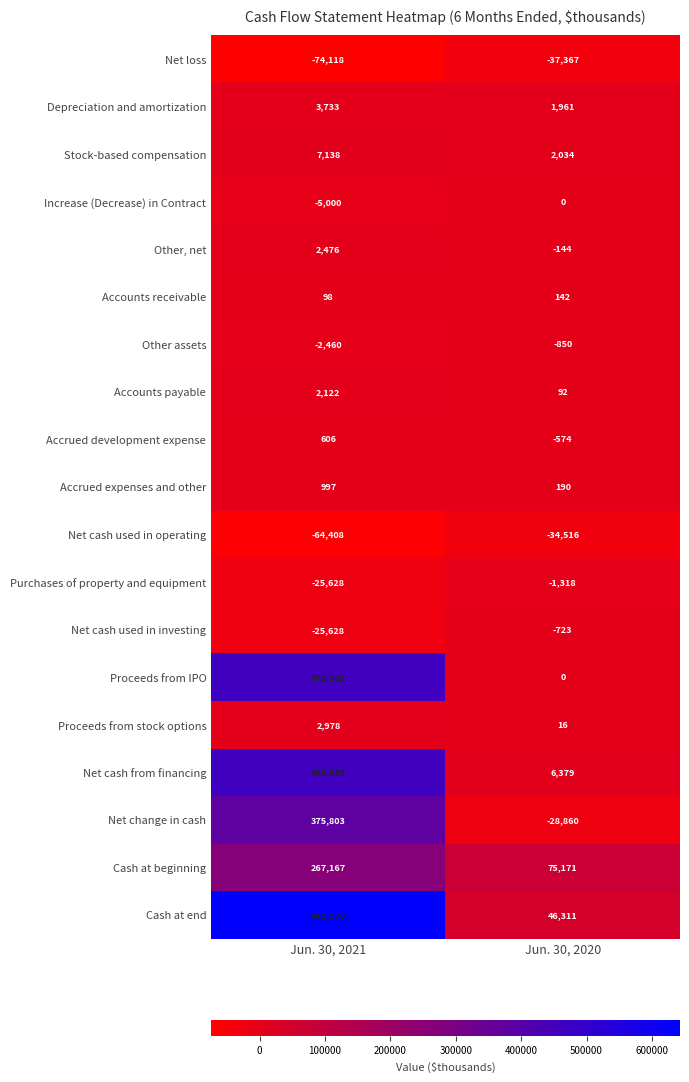

List the series in order of their peak value, highest first.

Cash at end, Net cash from financing, Proceeds from IPO, Net change in cash, Cash at beginning, Stock-based compensation, Depreciation and amortization, Proceeds from stock options, Other, net, Accounts payable, Accrued expenses and other, Accrued development expense, Accounts receivable, Increase (Decrease) in Contract, Net cash used in investing, Other assets, Purchases of property and equipment, Net cash used in operating, Net loss